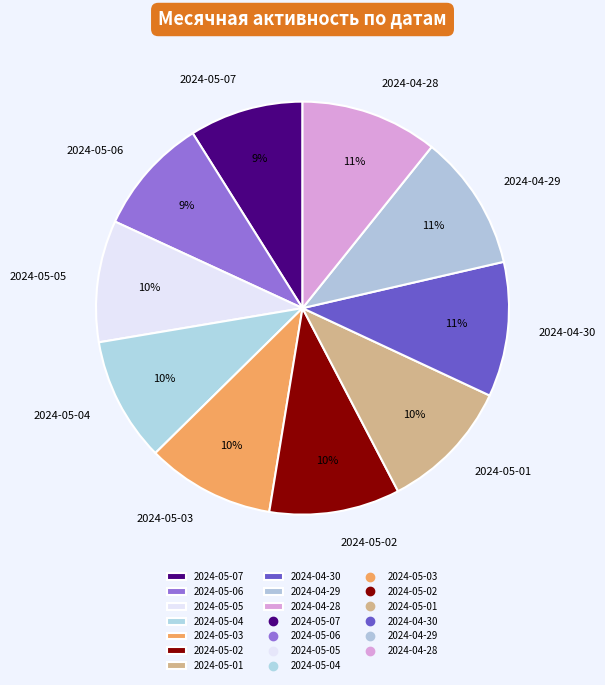

Count the number of slices in the pie.

10